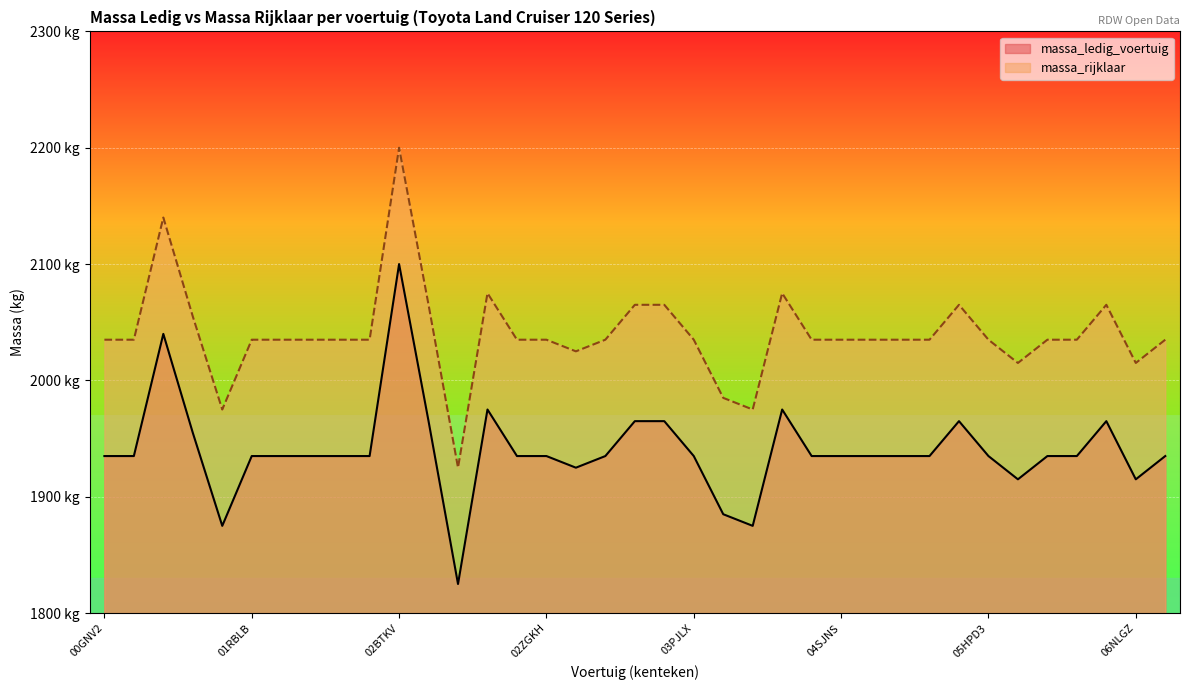

What are all the series names shown in the legend?

massa_ledig_voertuig, massa_rijklaar